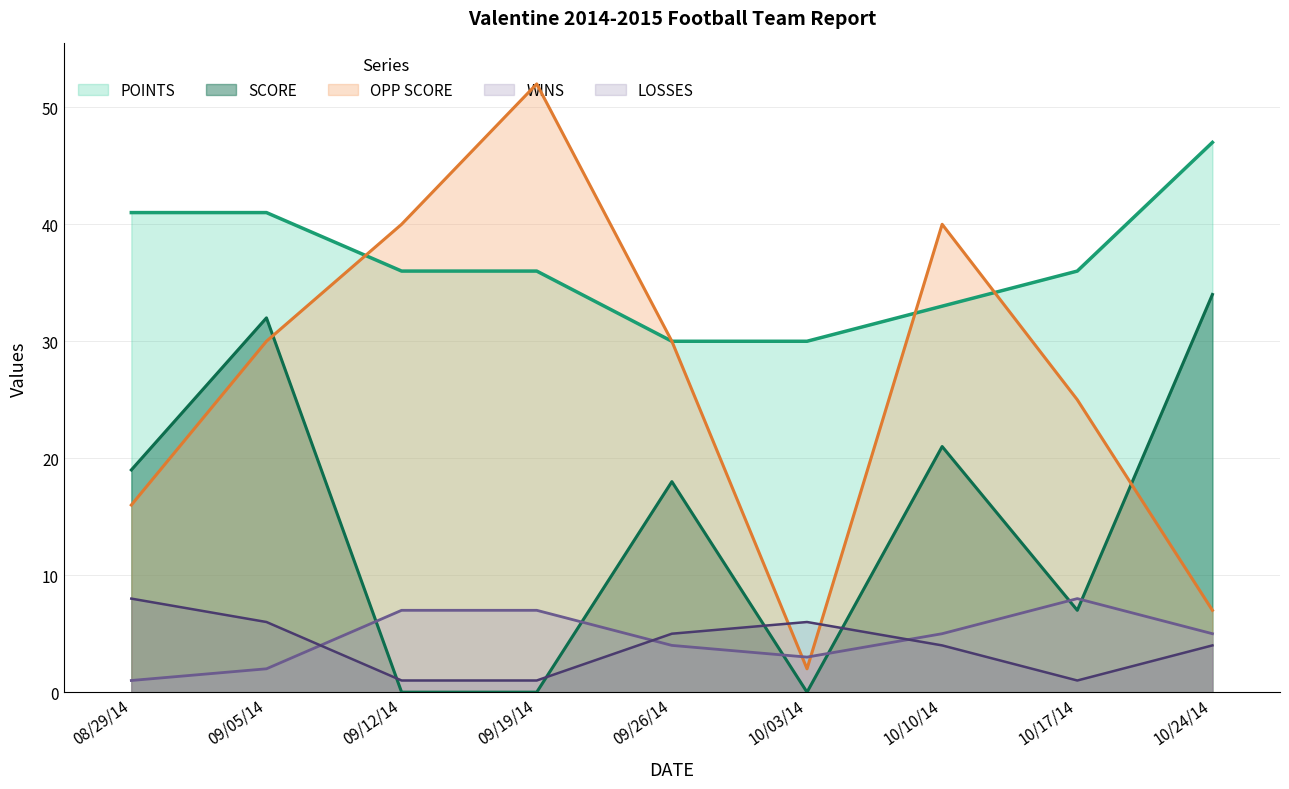

Reading left to right, what are all the values shown in this chart?

SCORE: 08/29/14=19	09/05/14=32	09/12/14=0	09/19/14=0	09/26/14=18	10/03/14=0	10/10/14=21	10/17/14=7	10/24/14=34
OPP SCORE: 08/29/14=16	09/05/14=30	09/12/14=40	09/19/14=52	09/26/14=30	10/03/14=2	10/10/14=40	10/17/14=25	10/24/14=7
WINS: 08/29/14=1	09/05/14=2	09/12/14=7	09/19/14=7	09/26/14=4	10/03/14=3	10/10/14=5	10/17/14=8	10/24/14=5
POINTS: 08/29/14=41	09/05/14=41	09/12/14=36	09/19/14=36	09/26/14=30	10/03/14=30	10/10/14=33	10/17/14=36	10/24/14=47
LOSSES: 08/29/14=8	09/05/14=6	09/12/14=1	09/19/14=1	09/26/14=5	10/03/14=6	10/10/14=4	10/17/14=1	10/24/14=4